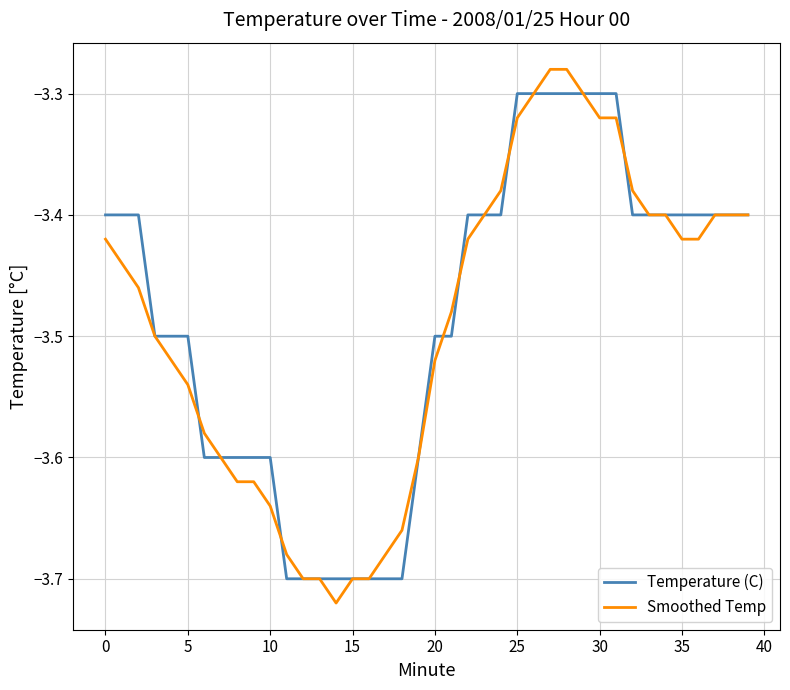

What is the sum of all Smoothed Temp values?

-139.6